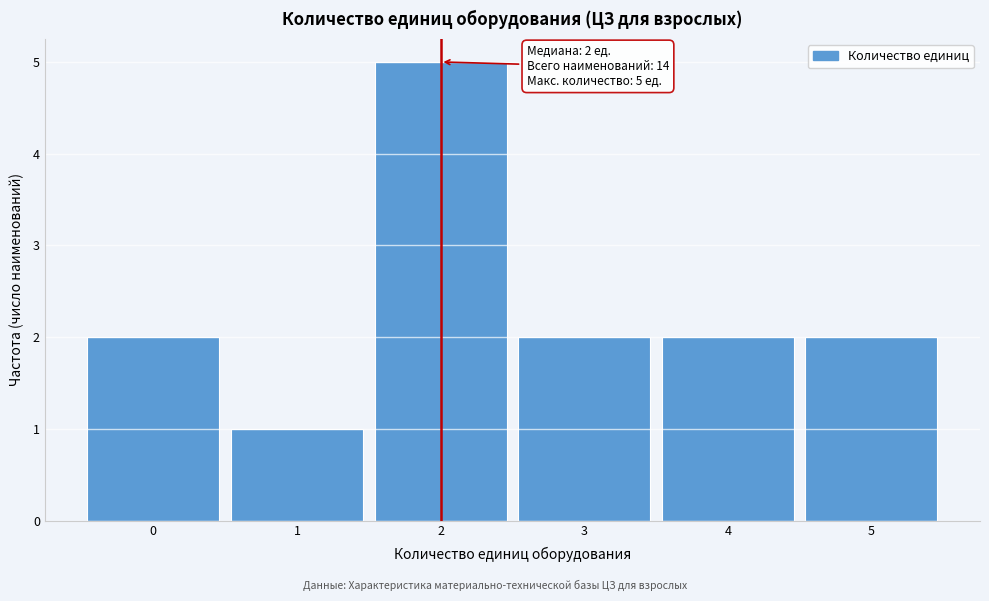

Which range on the x-axis has the tallest bar?

1.5 to 2.5